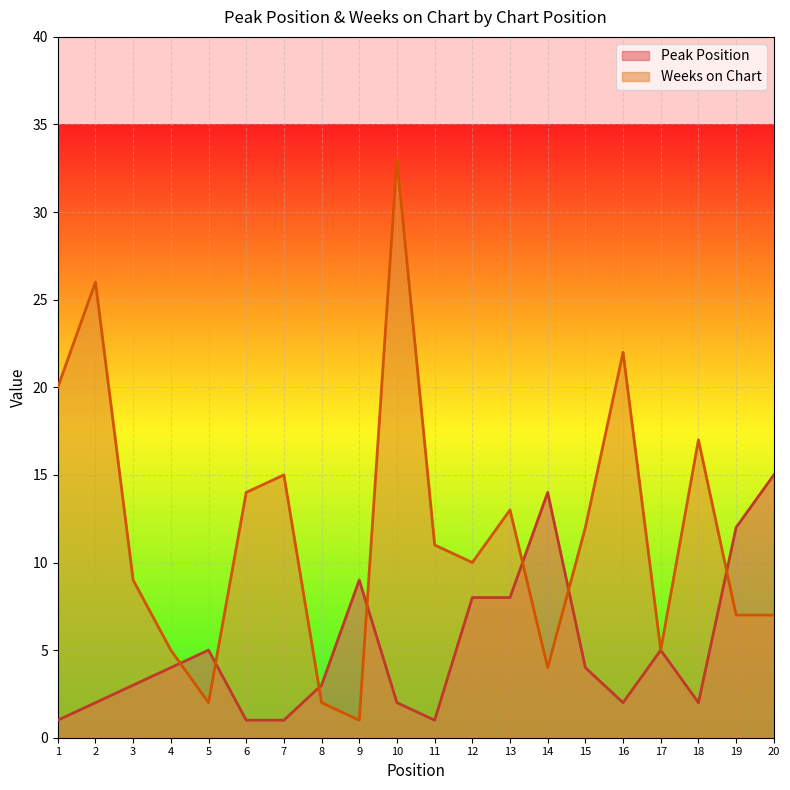

At which label is Weeks on Chart closest to 17?

18